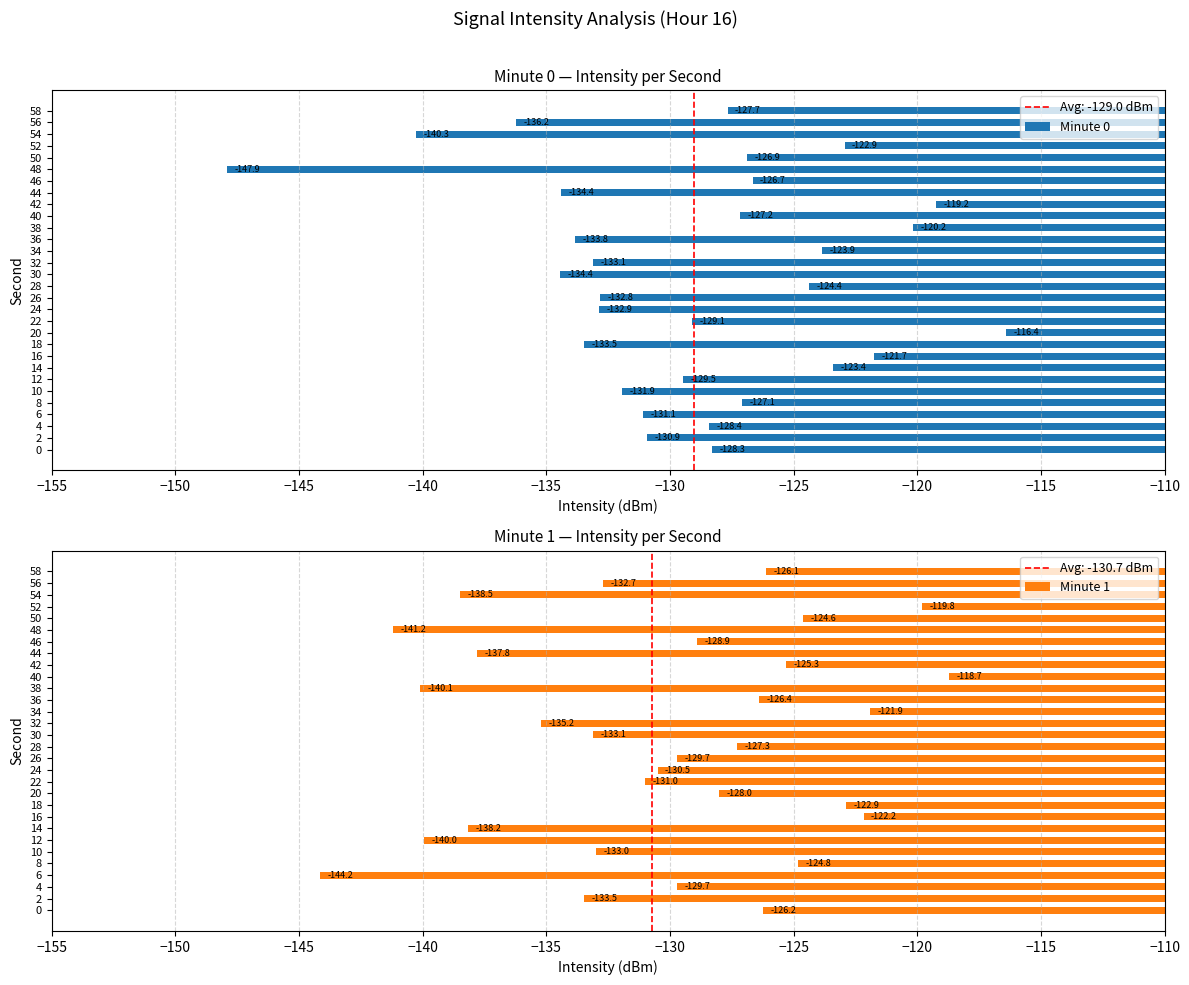

How many series are shown in this chart?

2